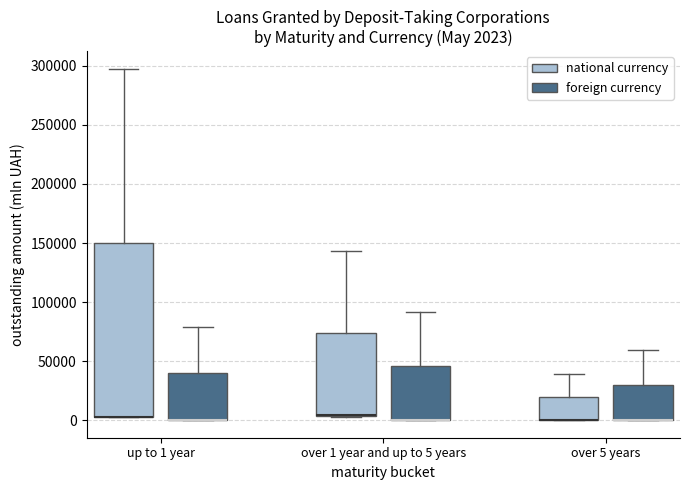

Which box is the tallest, from its lower edge to its upper edge?

up to 1 year (national currency)